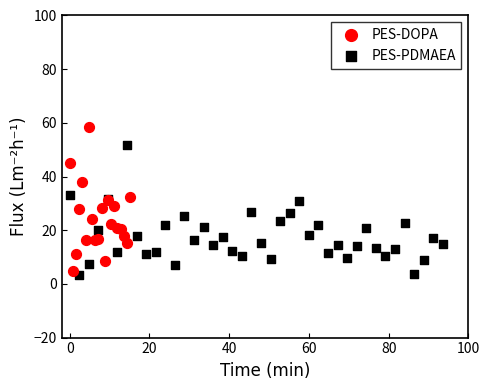

Which series has the largest Y range (max minus min)?

PES-DOPA